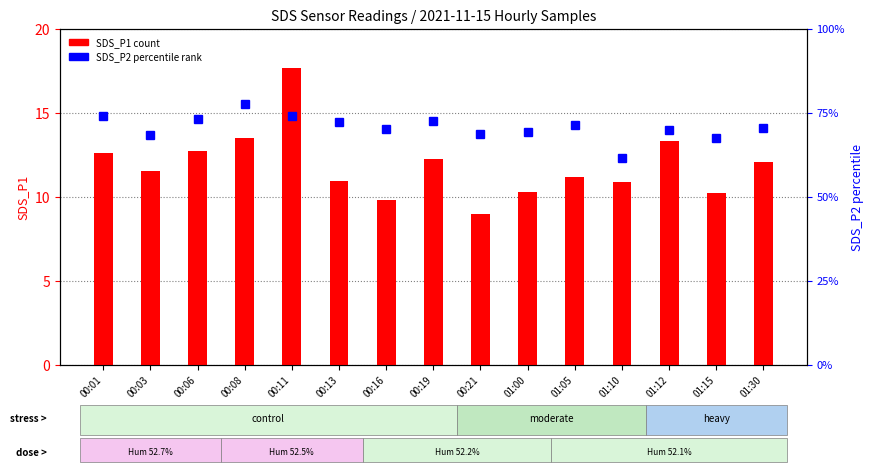

Which category has the highest value in the SDS_P2 series?

00:08